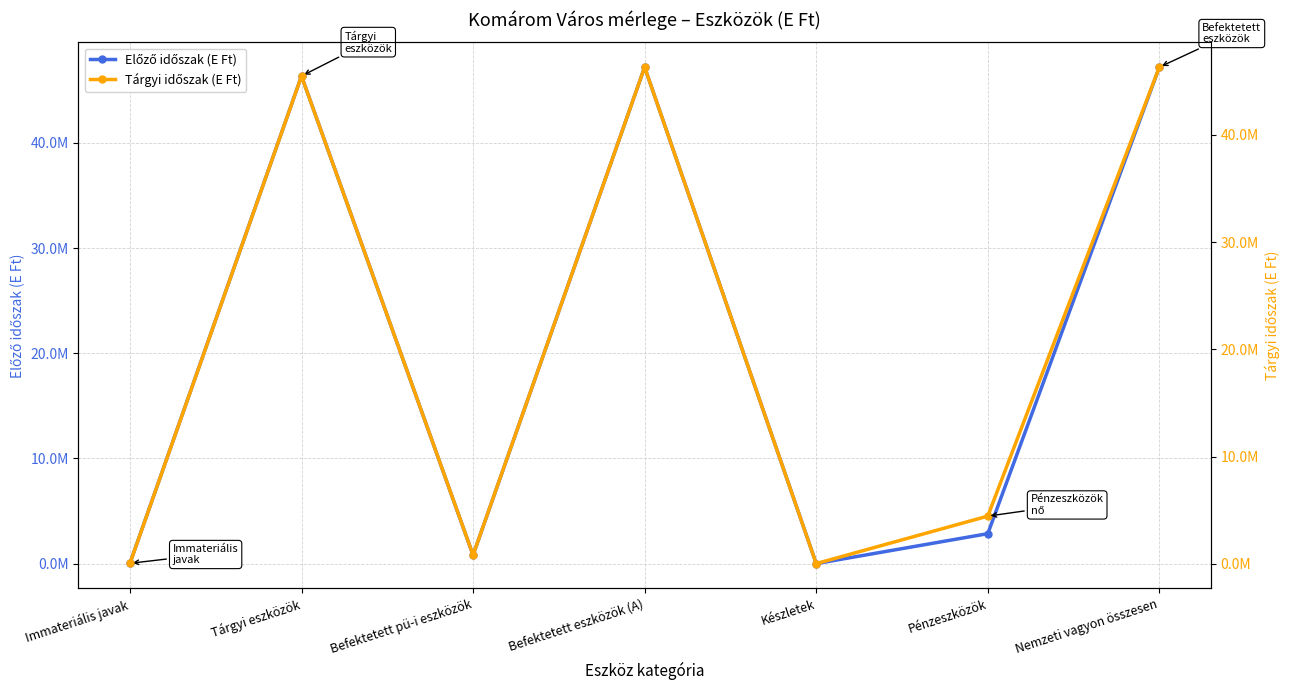

Rank the series by their maximum value, from lowest to highest.

Tárgyi időszak (E Ft), Előző időszak (E Ft)